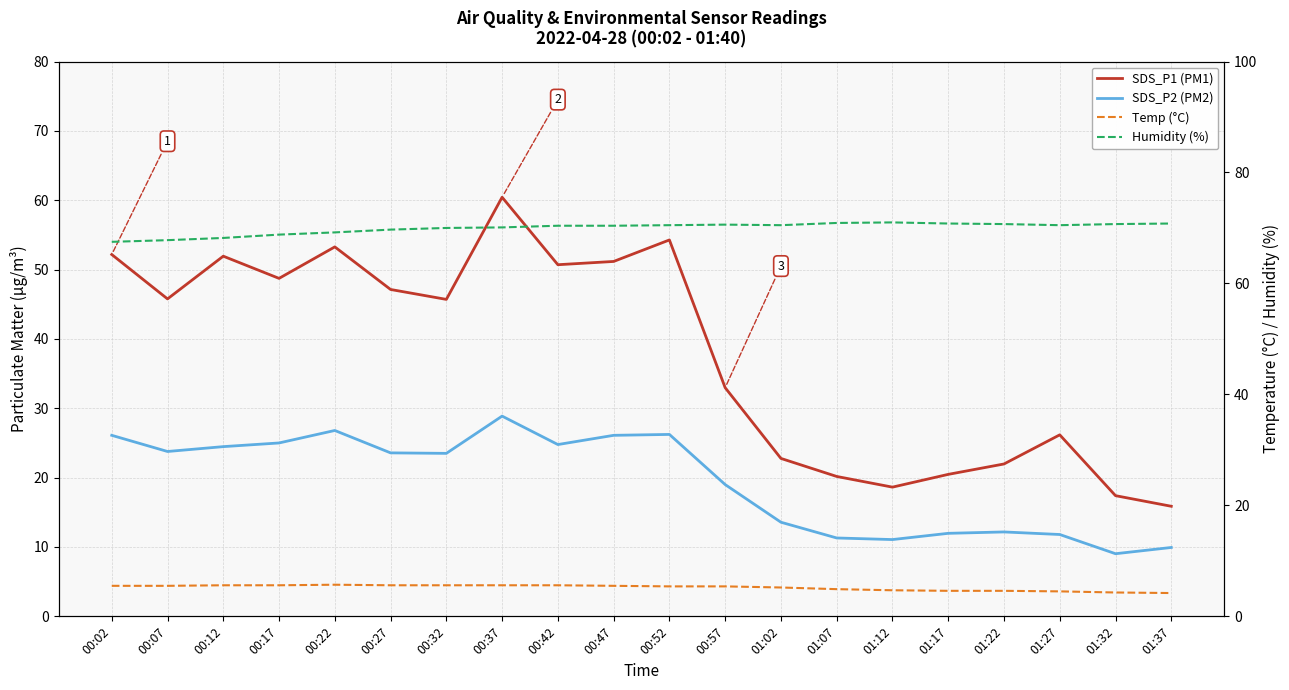

What is the difference between the maximum and minimum values in the SDS_P2 (PM2) series?

19.8